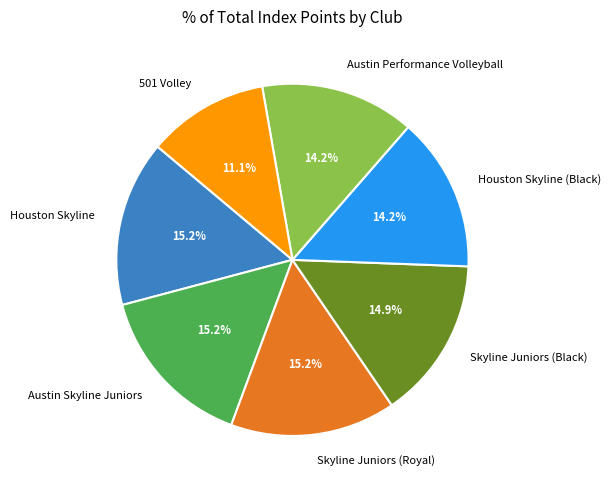

To the nearest percent, what is the combined percentage of Houston Skyline (Black) and Austin Skyline Juniors?

29%